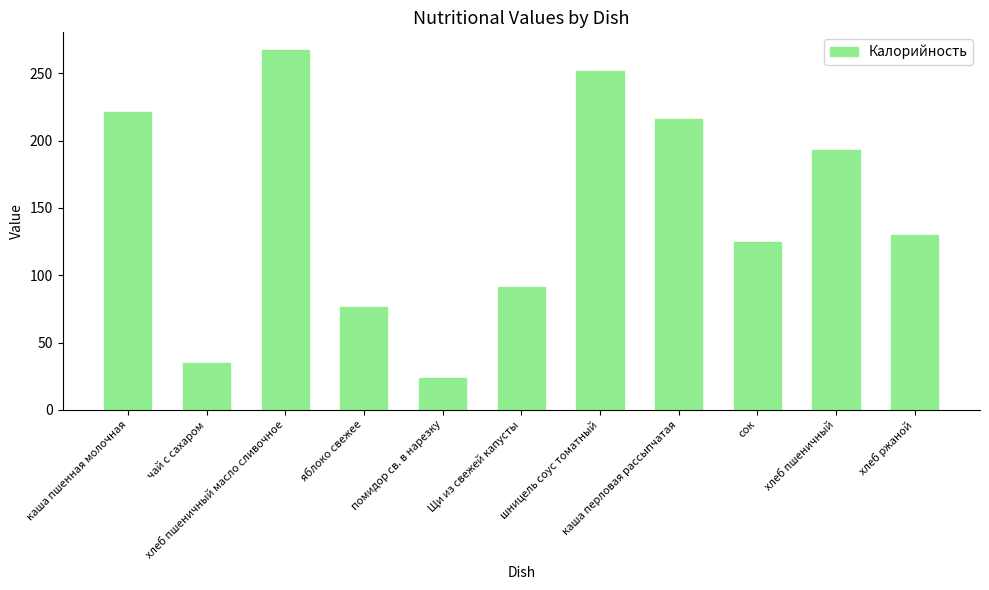

What is the greatest value displayed?

267